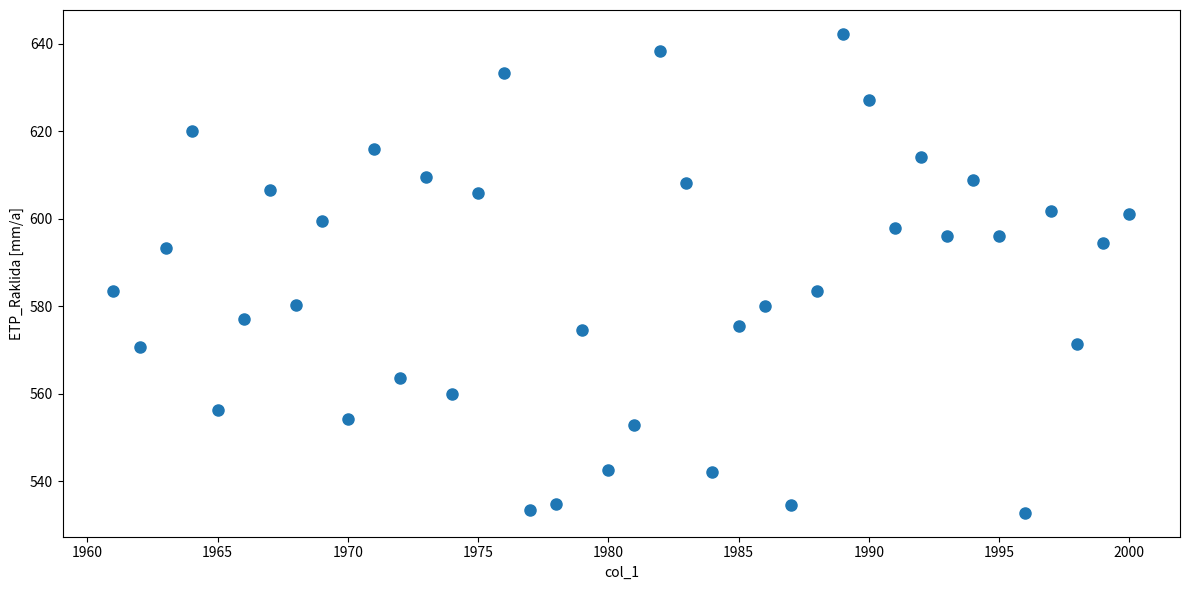

What is the range of Y values (max minus min)?

109.5